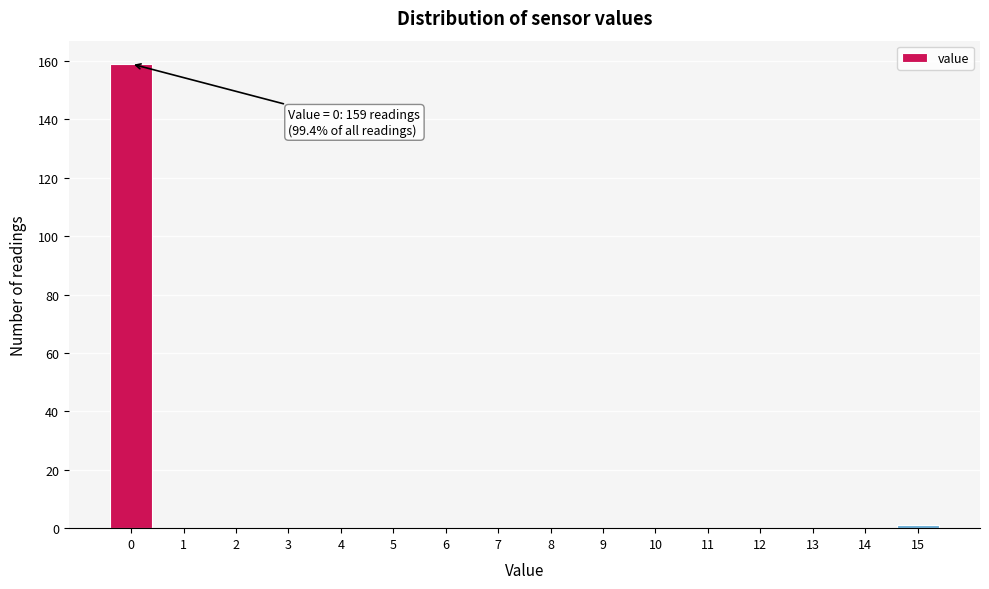

Reading left to right, list all the values displayed in this chart.

0=159	1=0	2=0	3=0	4=0	5=0	6=0	7=0	8=0	9=0	10=0	11=0	12=0	13=0	14=0	15=1